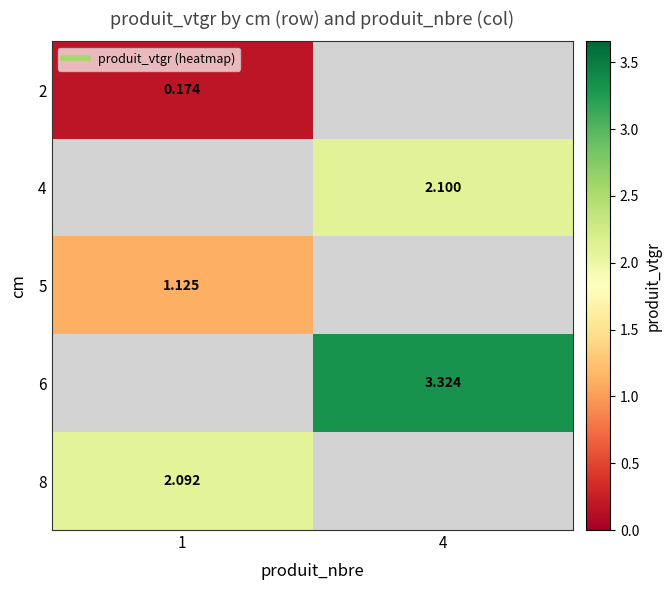

Is the value of 4 at 4 greater than the value of 6 at 4?

No